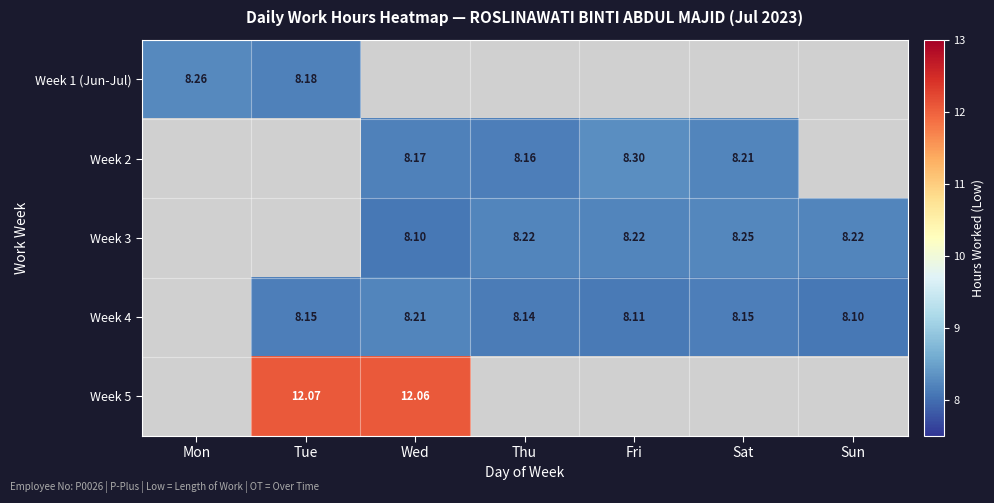

Is the value of Week 5 at Tue greater than the value of Week 3 at Sun?

Yes